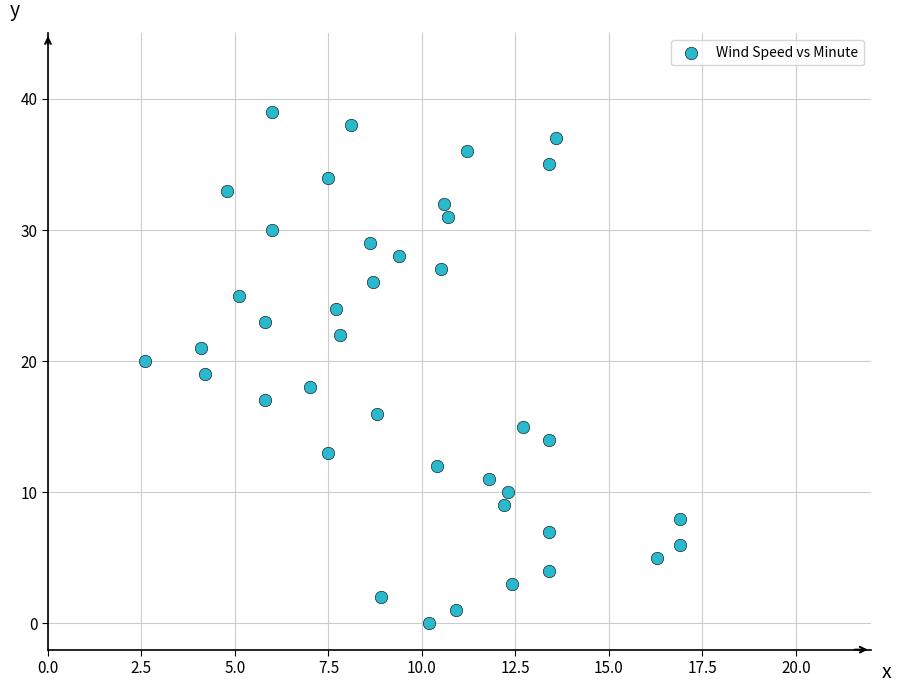

What is the range of Y values (max minus min)?

39